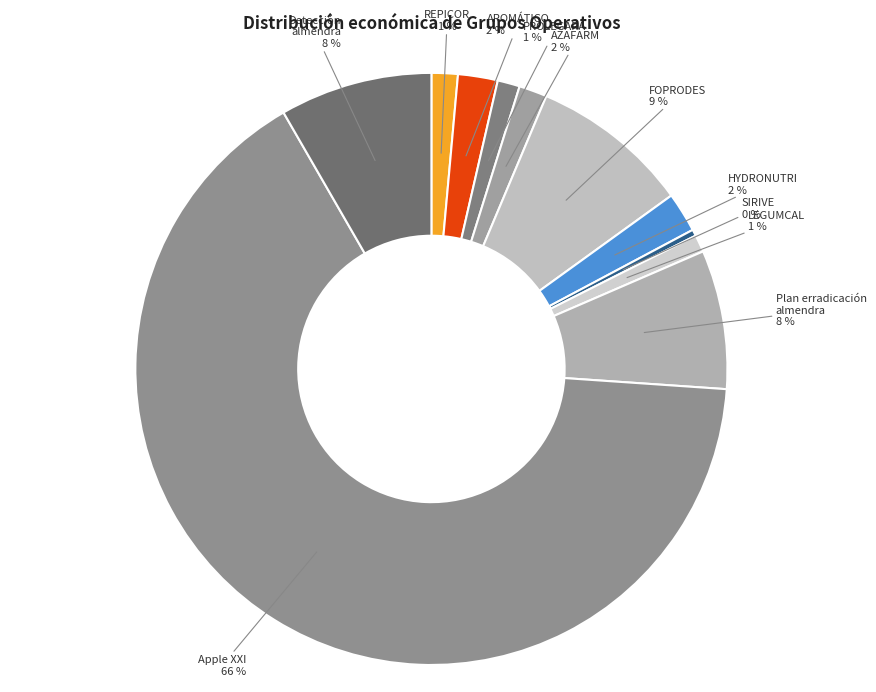

Does Apple XXI account for over 50% of the chart?

Yes